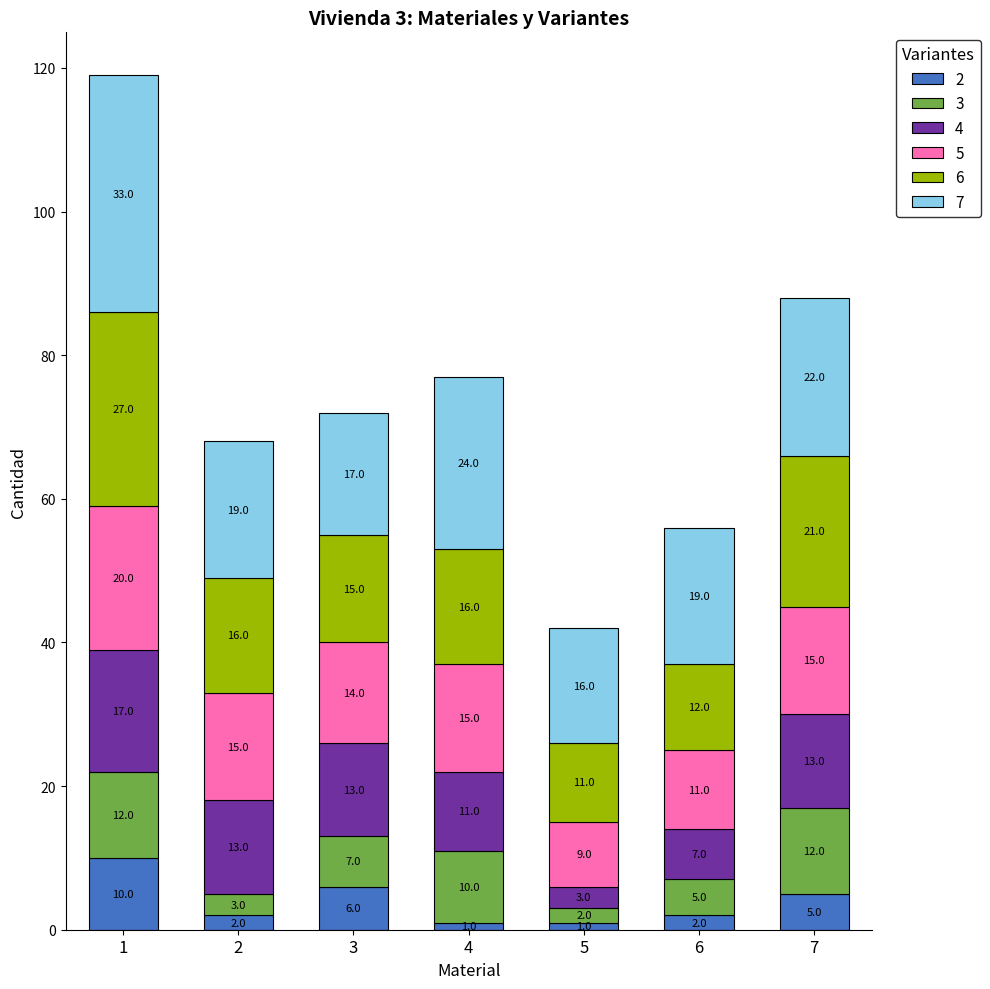

What is the total value across all series at 6?

56